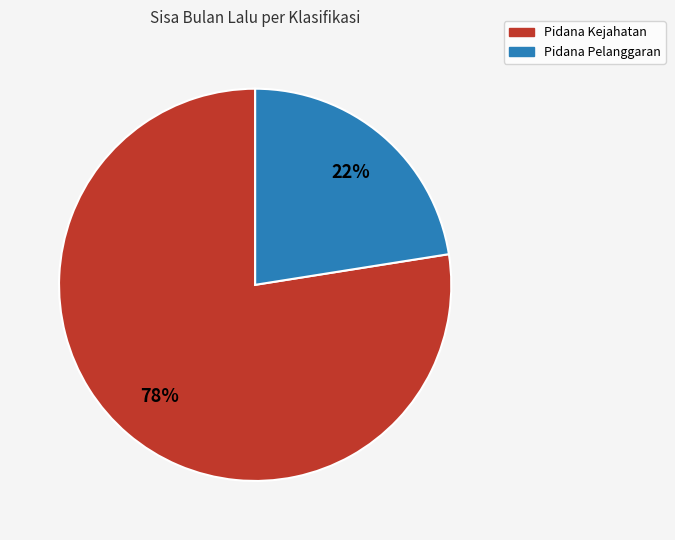

Is there any slice that represents more than half of the pie?

Yes